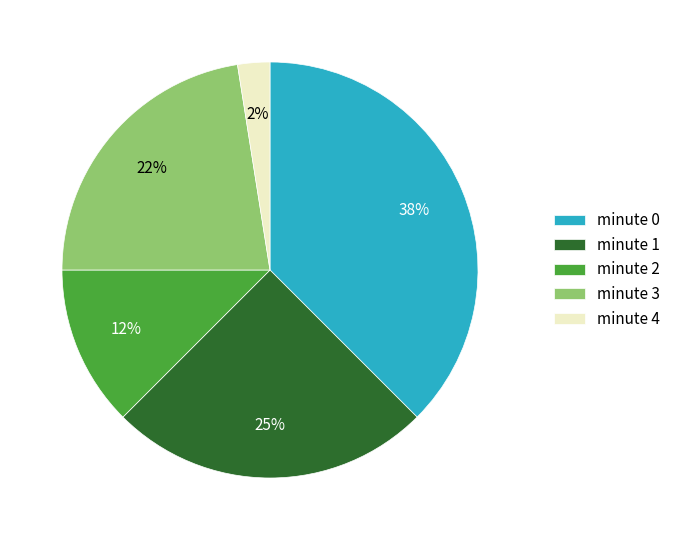

Approximately how many times larger is the value at minute 3 compared to minute 0?

0.6